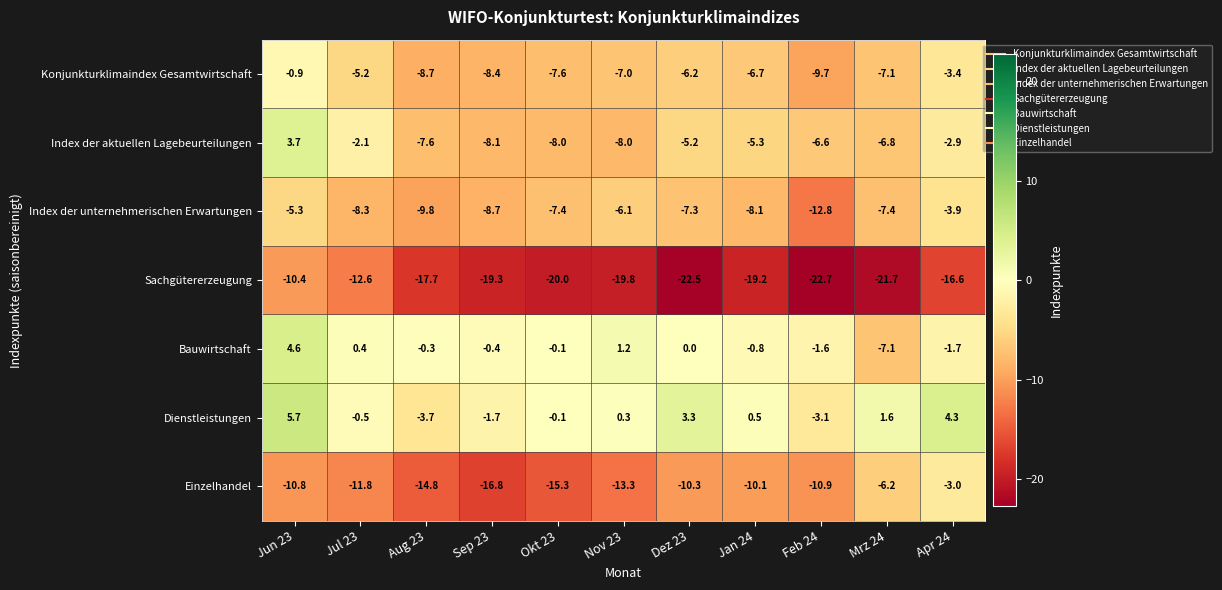

At which category is the sum across all series the highest?

Jun 23